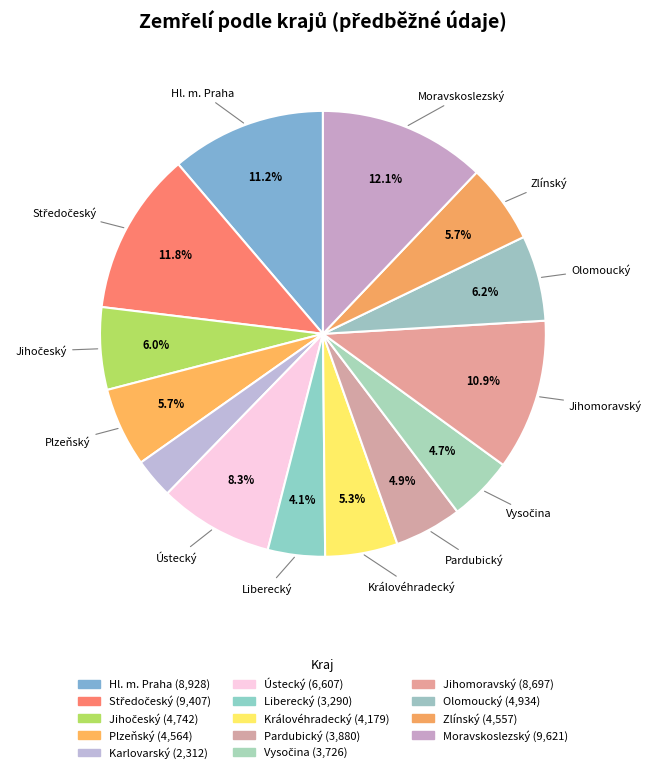

Rank the categories by value from lowest to highest.

Karlovarský, Liberecký, Vysočina, Pardubický, Královéhradecký, Zlínský, Plzeňský, Jihočeský, Olomoucký, Ústecký, Jihomoravský, Hl. m. Praha, Středočeský, Moravskoslezský